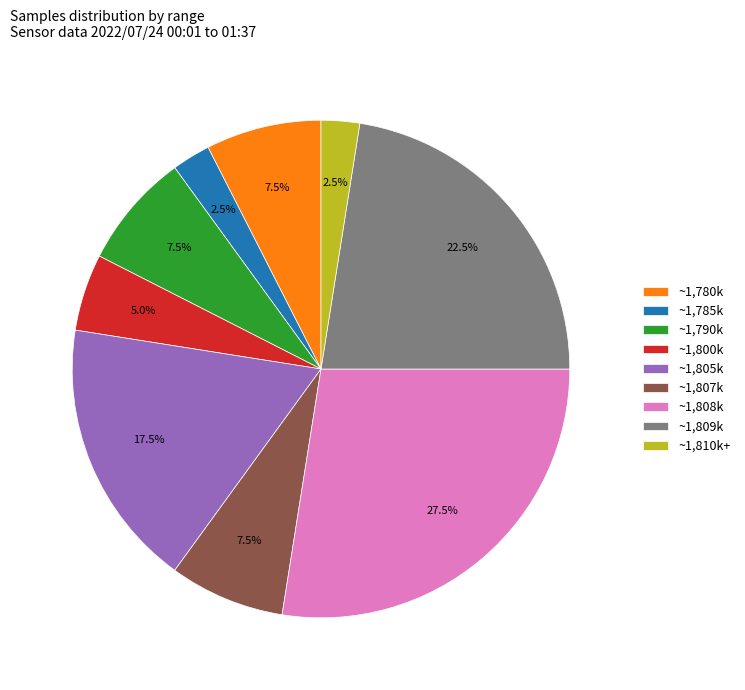

How many segments does this pie chart have?

9